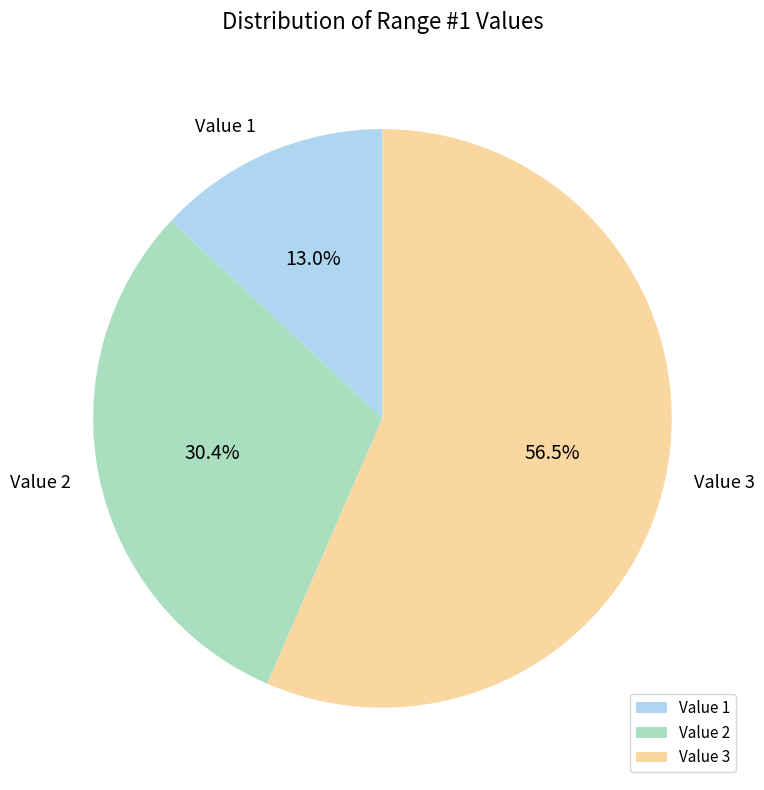

Which slice represents more than half of the pie?

Value 3